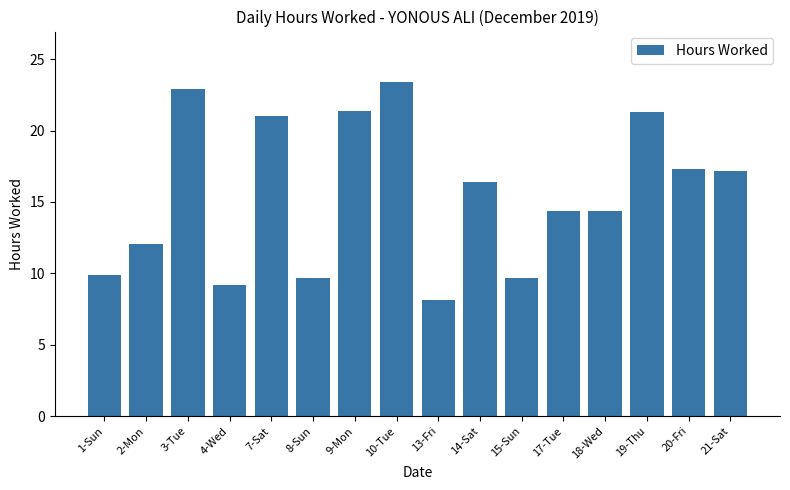

What position from the right is 4-Wed?

13